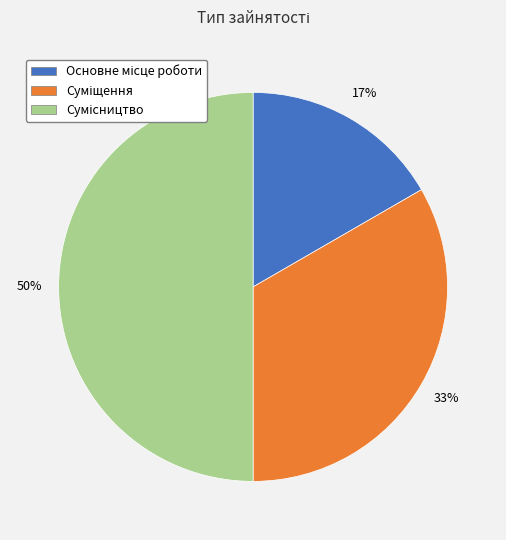

To the nearest percent, what is the average slice percentage?

33%